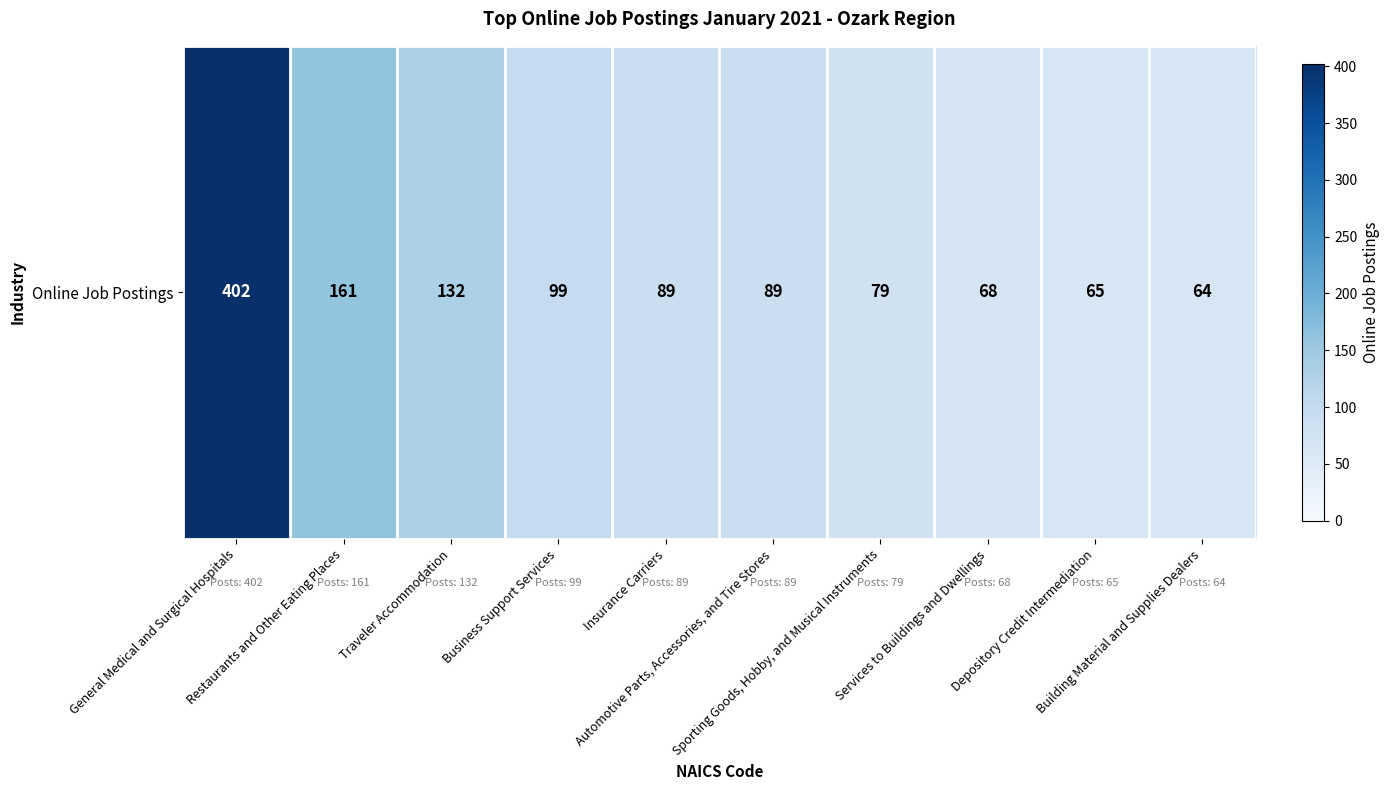

The chart shows a value of 28 at Building Material and Supplies Dealers. True or false?

False